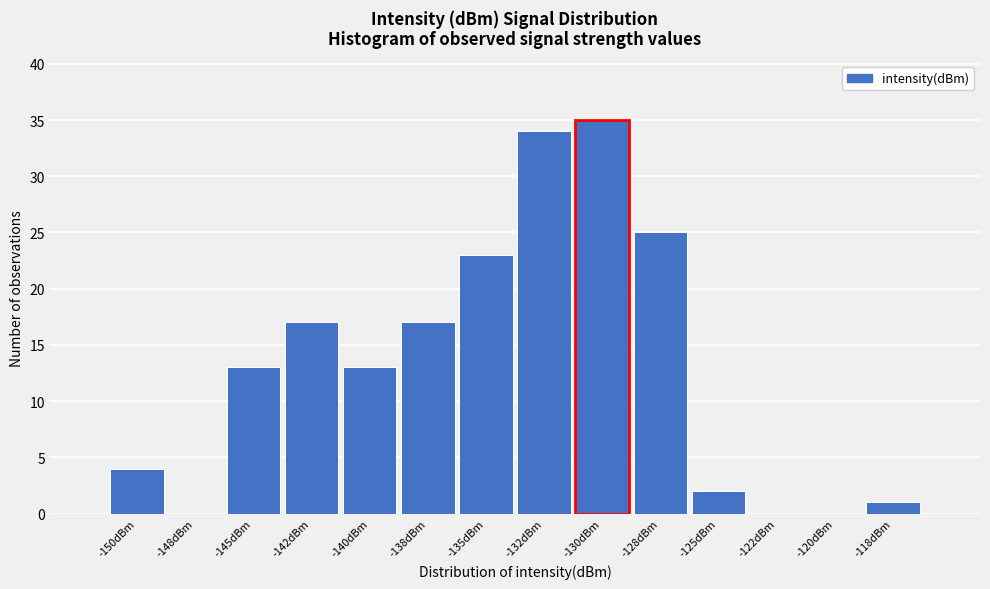

Reading left to right, transcribe all the data shown in this chart.

-150dBm=4	-148dBm=0	-145dBm=13	-142dBm=17	-140dBm=13	-138dBm=17	-135dBm=23	-132dBm=34	-130dBm=35	-128dBm=25	-125dBm=2	-122dBm=0	-120dBm=0	-118dBm=1